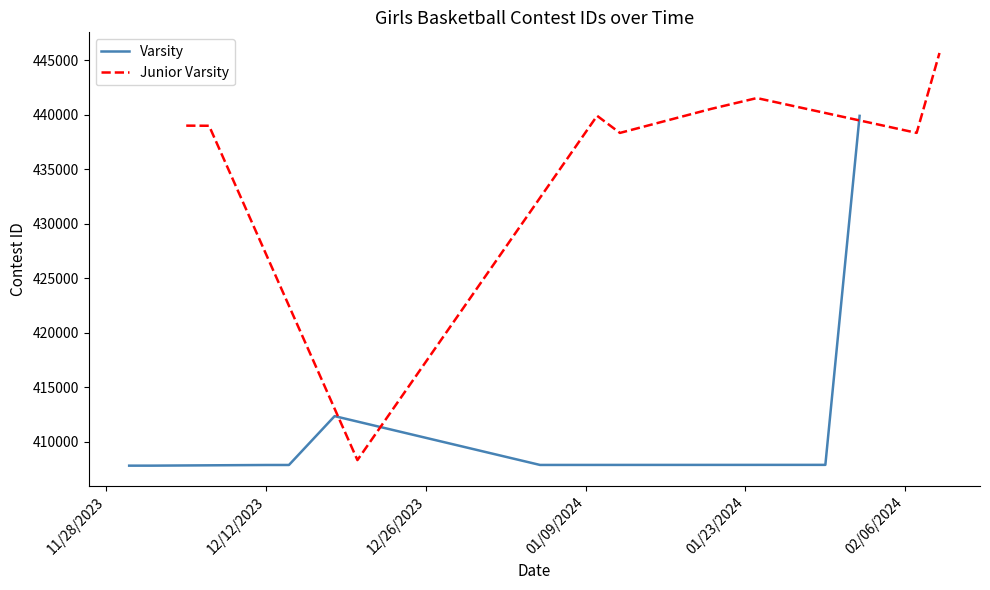

Which series has the widest spread of values?

Junior Varsity